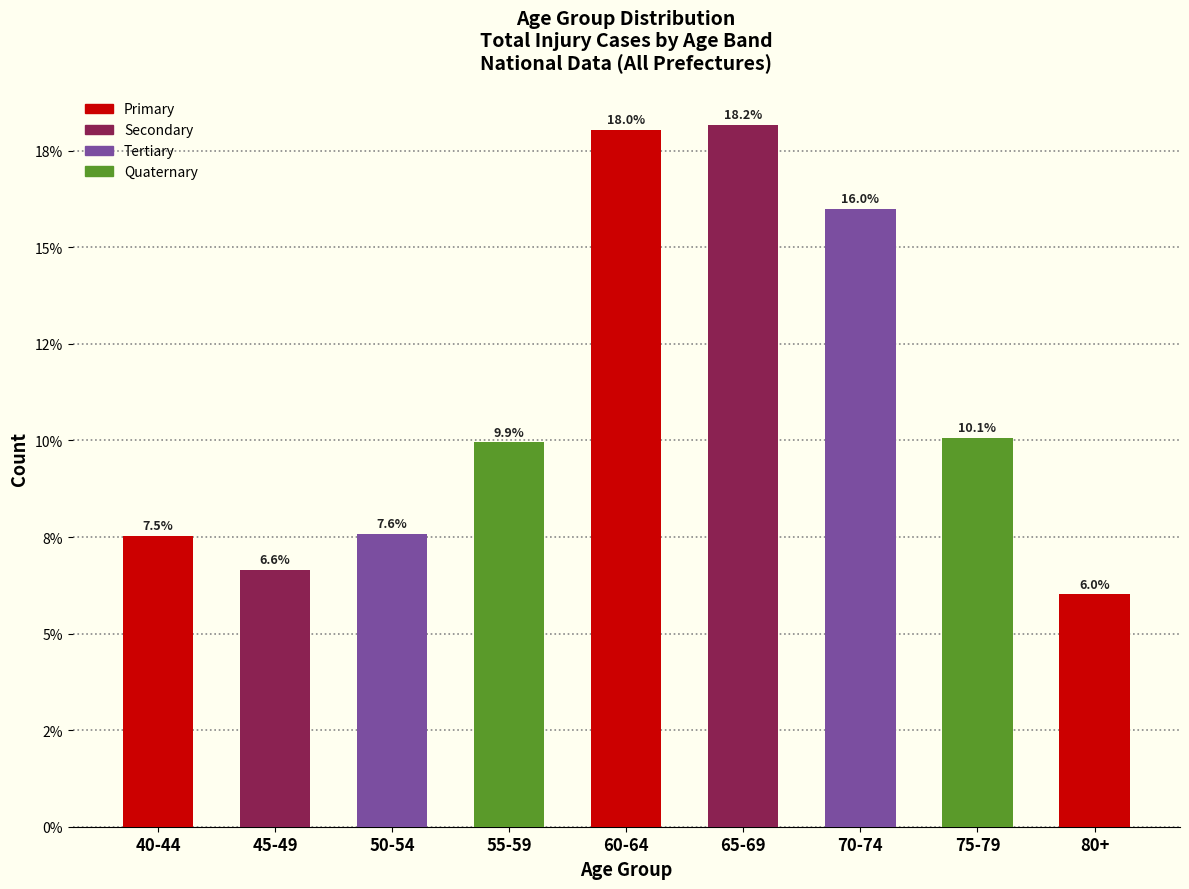

Does the chart contain any negative values?

No